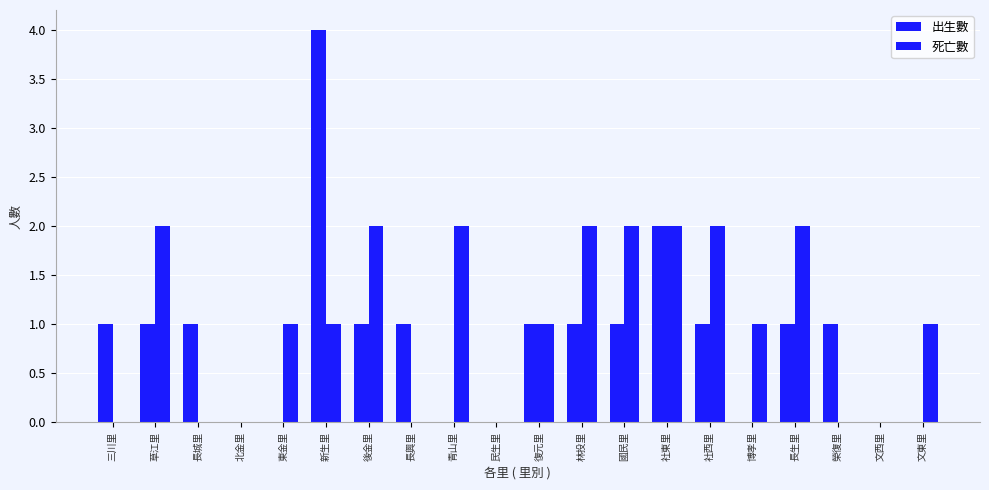

What is the difference between the highest and lowest values at 新生里?

3